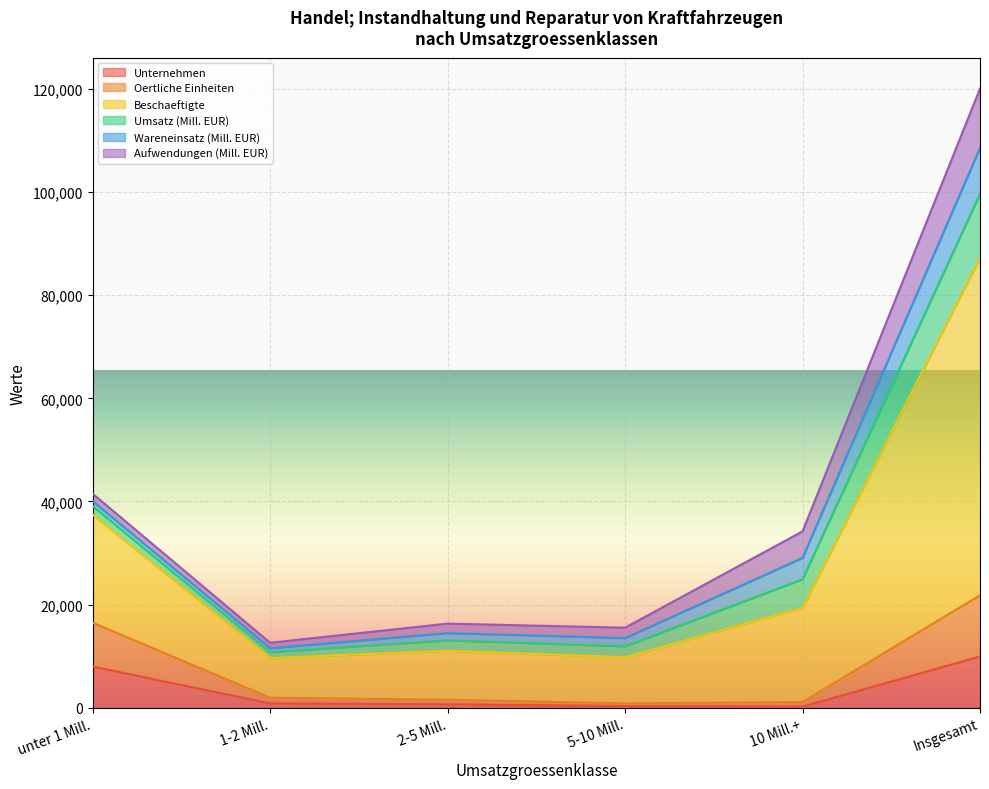

Between 2-5 Mill. and 1-2 Mill., which is larger?

1-2 Mill.